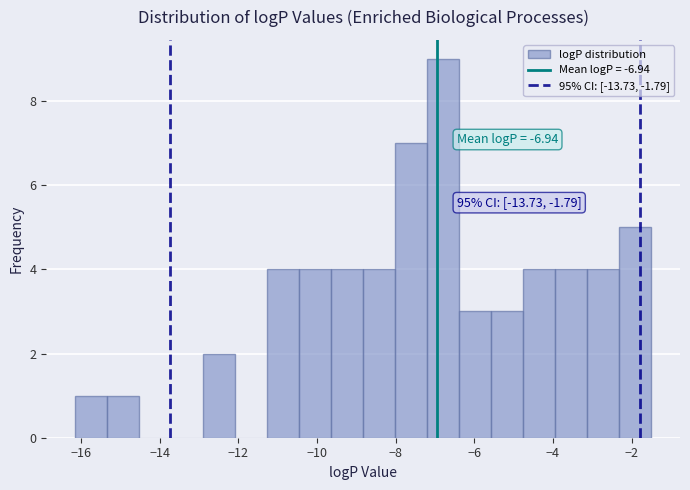

Which range on the x-axis has the tallest bar?

-7.2 to -6.4